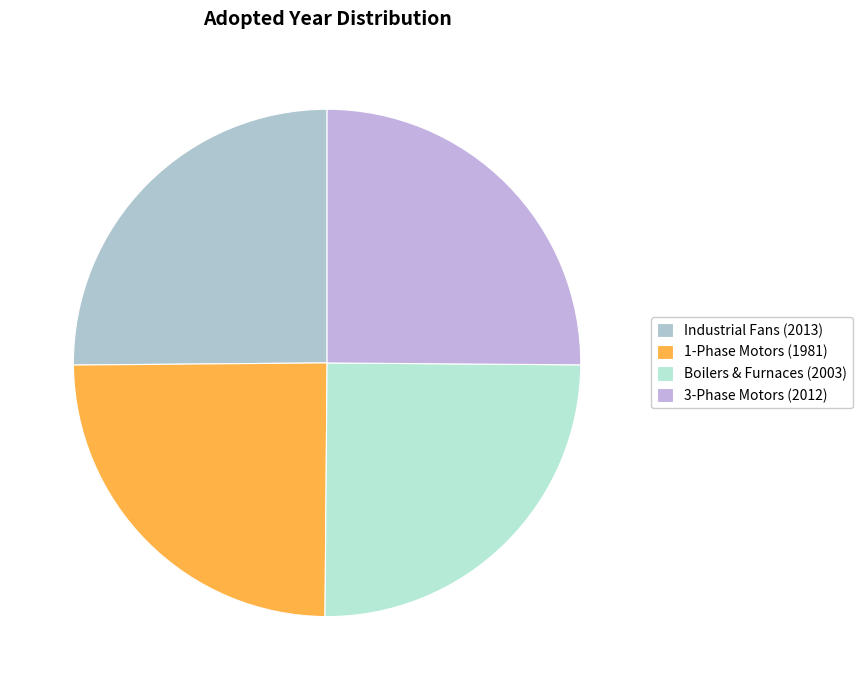

Is it true that 1-Phase Motors (1981) is 18% of the pie?

False